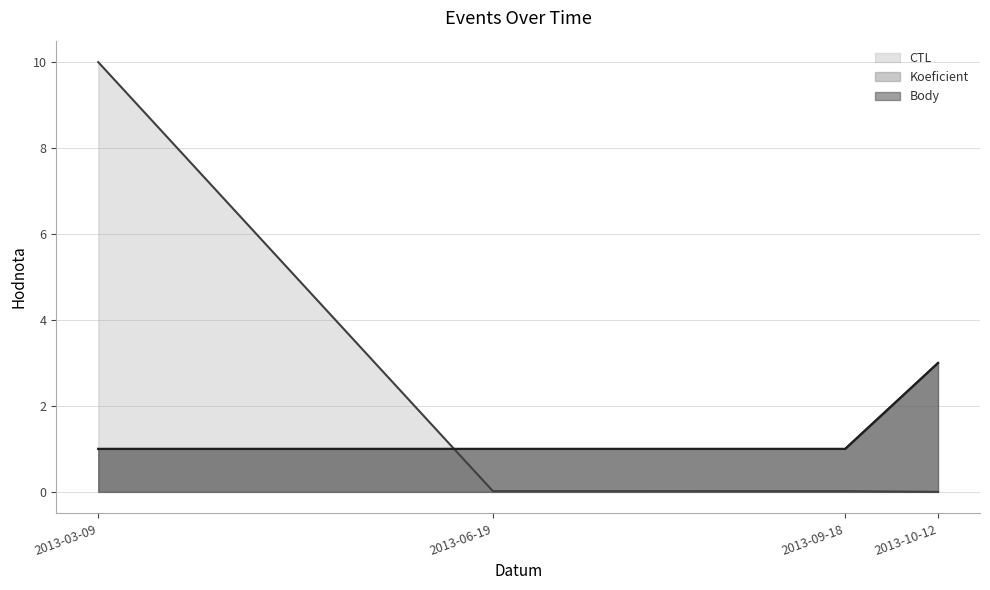

At which label does CTL reach its minimum?

2013-10-12